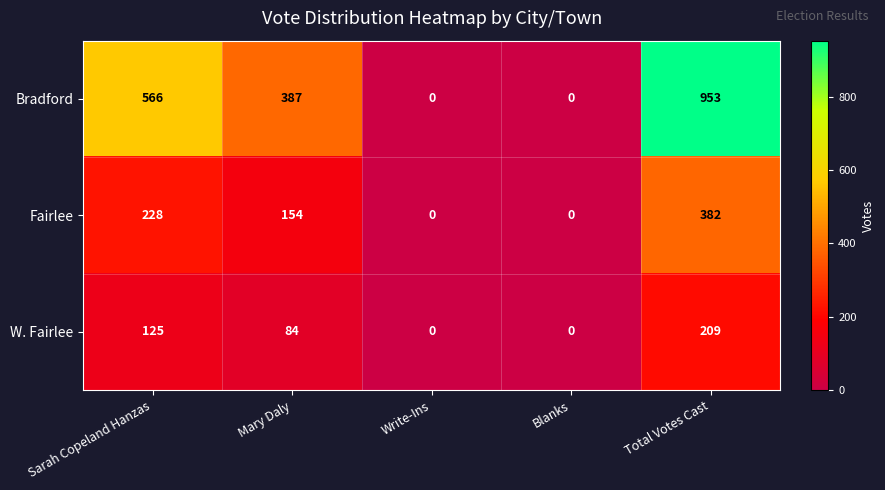

Between Sarah Copeland Hanzas and Write-Ins, which series saw the biggest shift?

Bradford